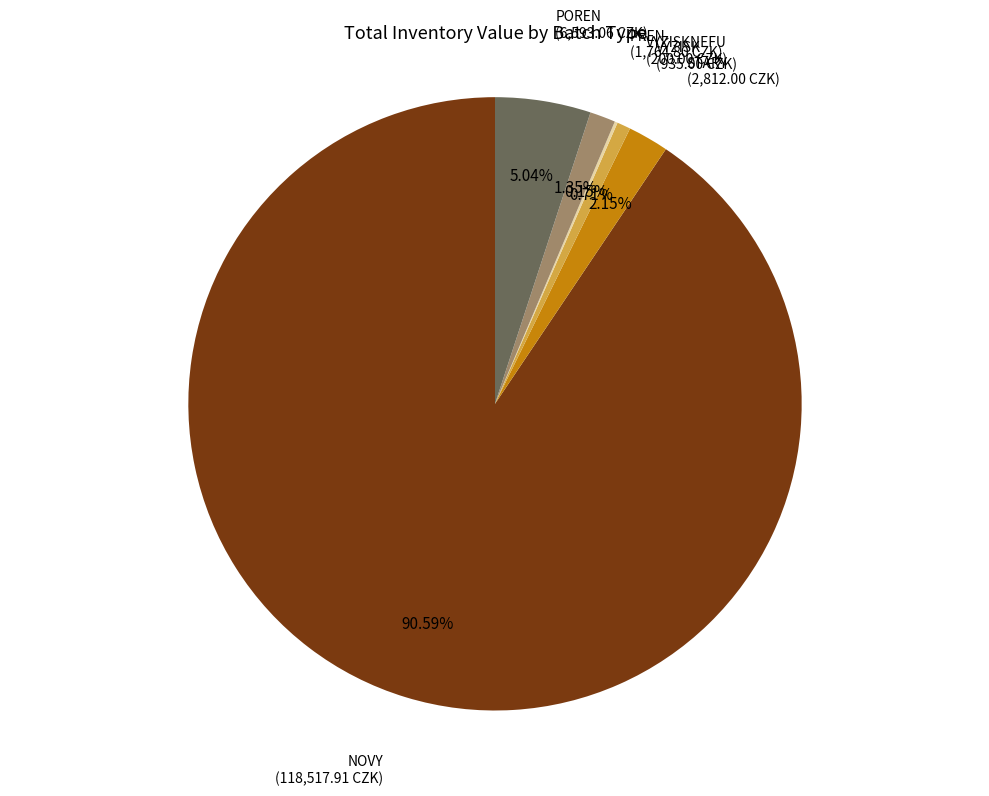

Is the sum of VÝZISK and POREN greater than half?

No